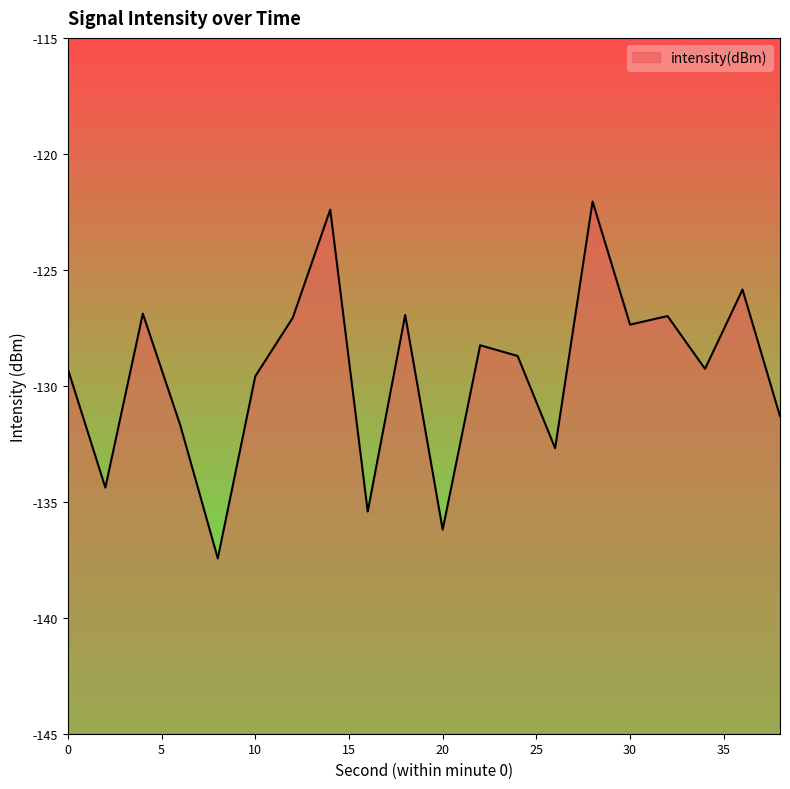

Reading left to right, list all the values displayed in this chart.

-129.3	-134.4	-126.9	-131.7	-137.4	-129.6	-127.1	-122.4	-135.4	-126.9	-136.2	-128.3	-128.7	-132.7	-122.1	-127.4	-127.0	-129.3	-125.9	-131.3